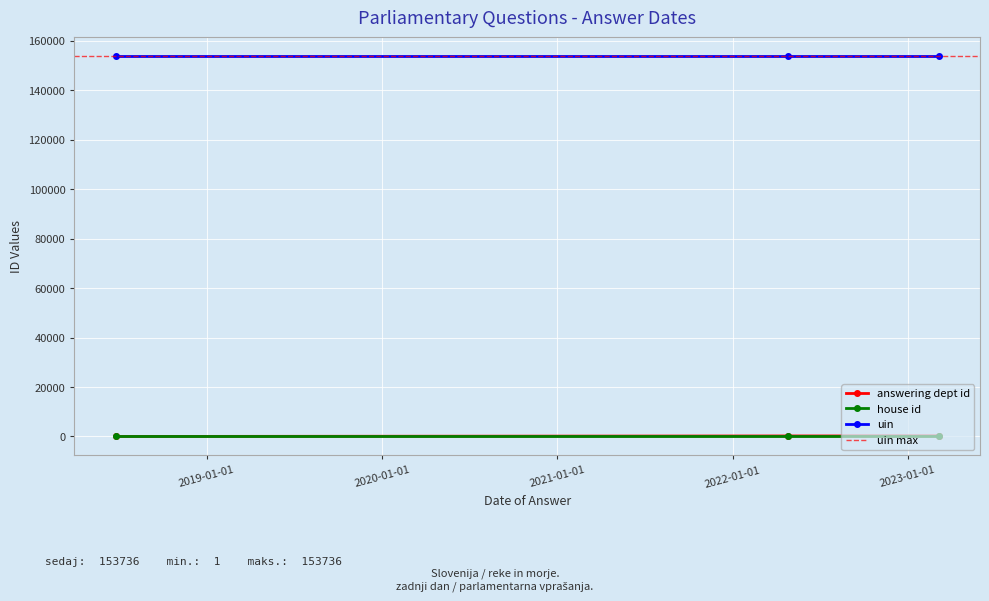

Reading left to right, what are all the values shown in this chart?

answering dept id: 211	208	7
house id: 1	1	1
uin: 153736	153736	153736